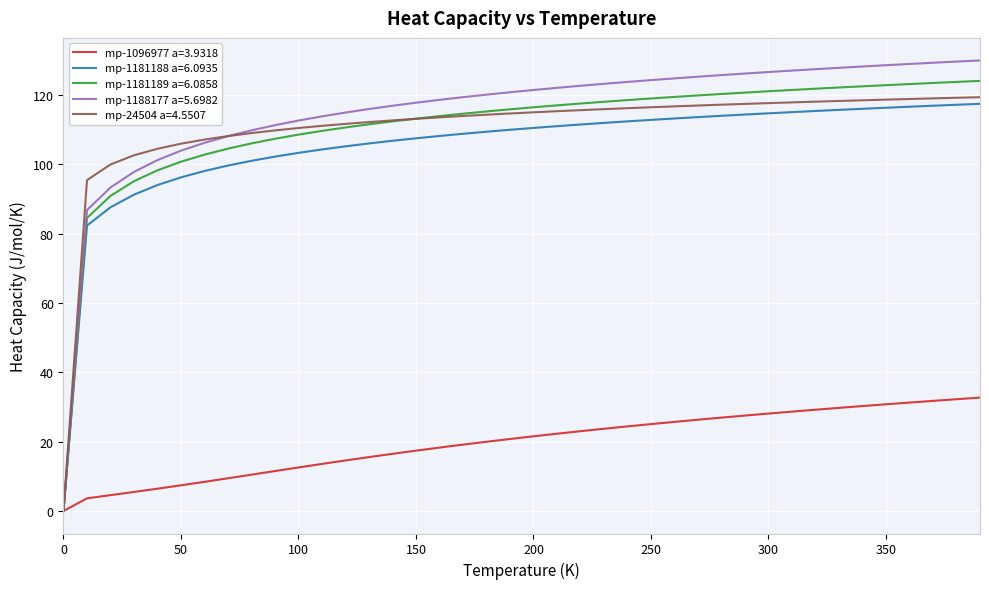

What is the maximum value for mp-1188177 a=5.6982?

129.9